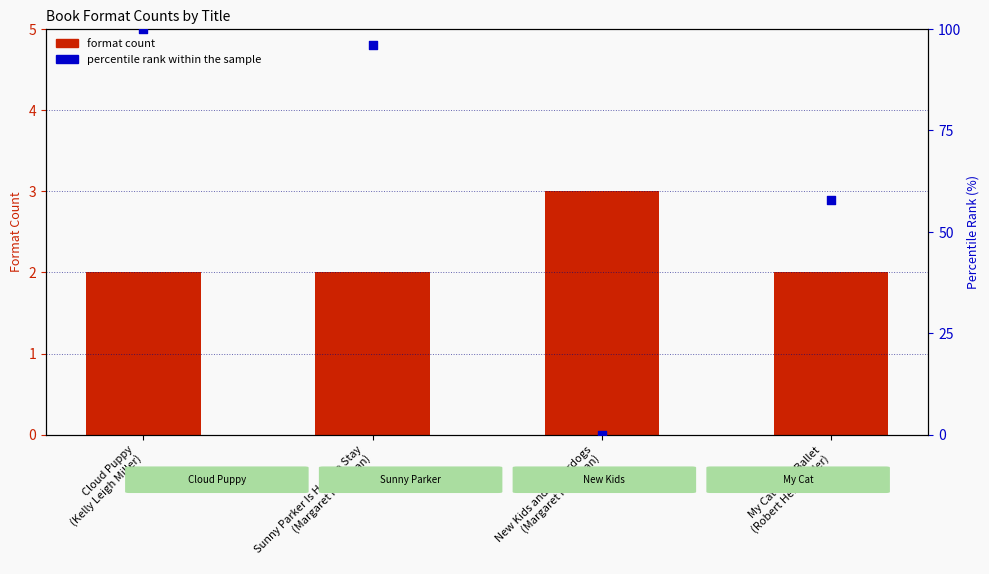

At how many categories does at least one series exceed 10?

3